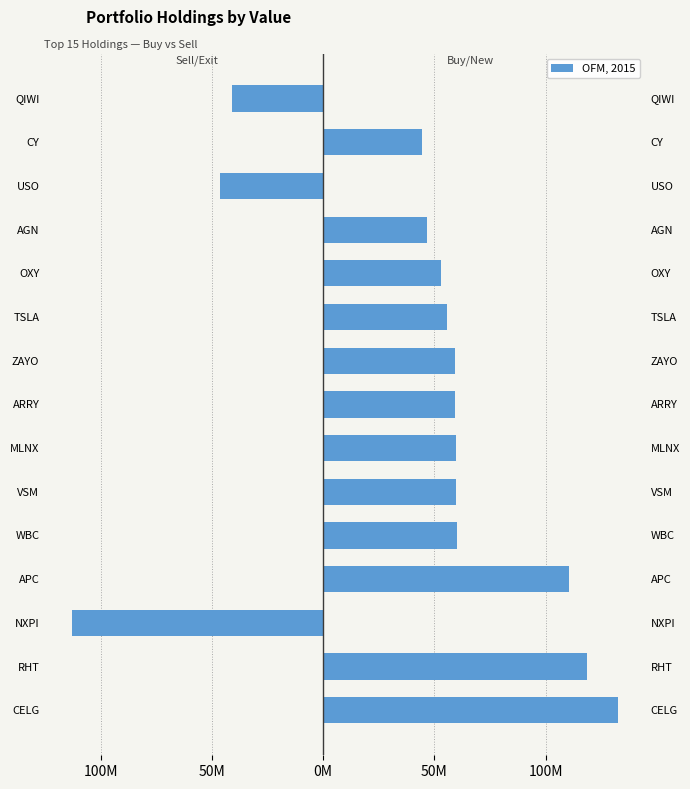

Between CY and TSLA, which is larger?

CY